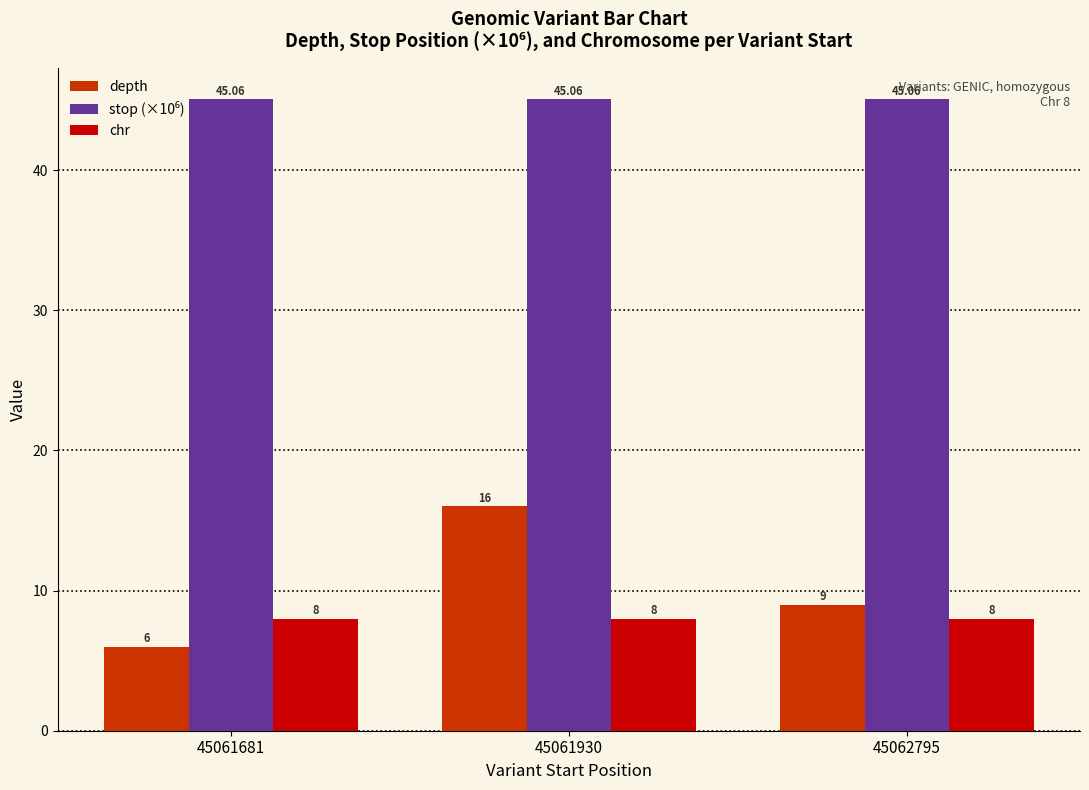

At which category is the sum across all series the highest?

45061930